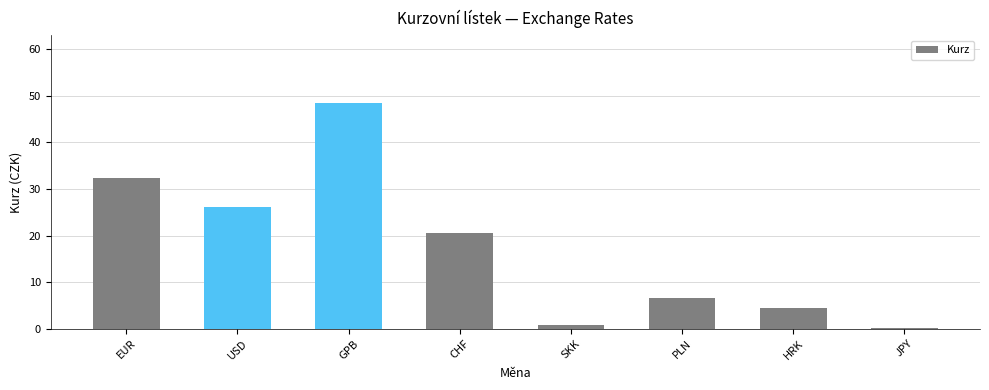

What value does the data have at SKK?

0.8